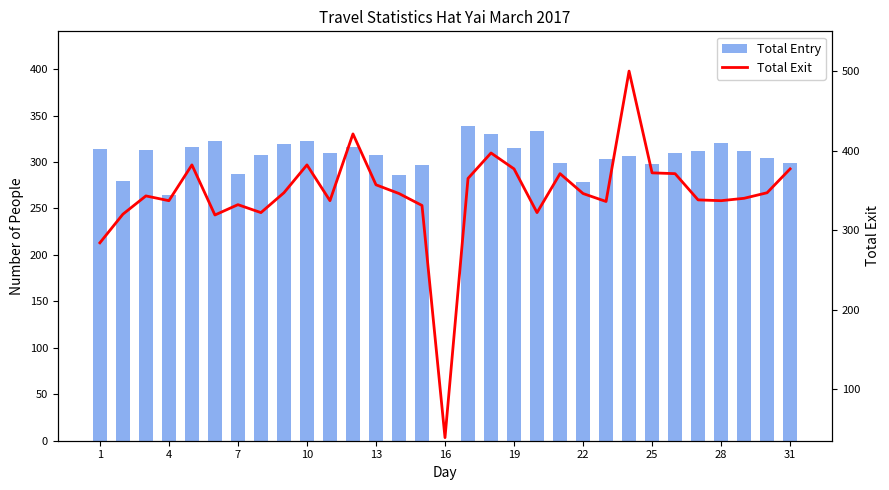

What is the total value across all series at 22?

630